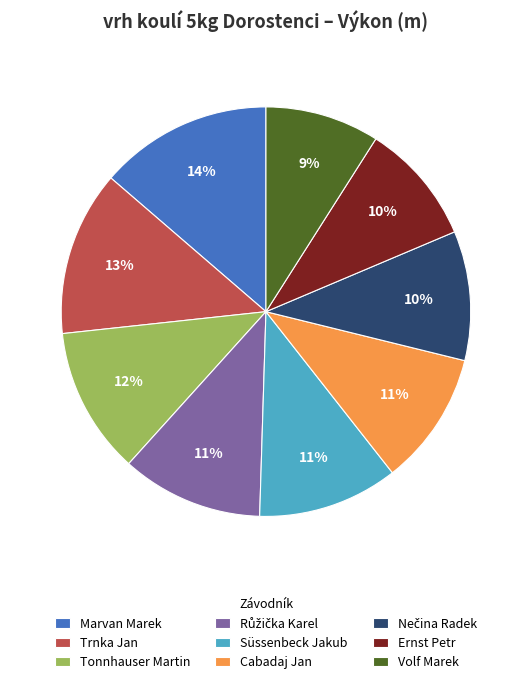

Which slice is the largest?

Marvan Marek